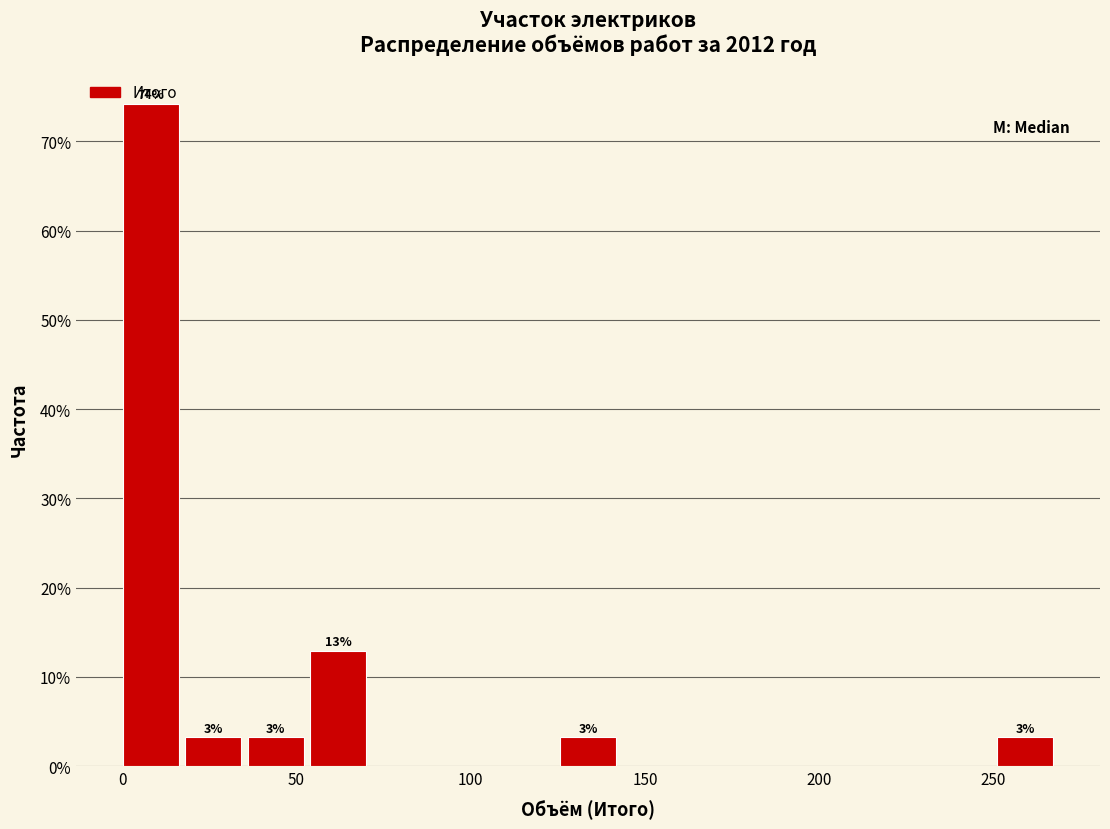

Read against the x-axis, roughly where is the centre of the tallest bar?

10